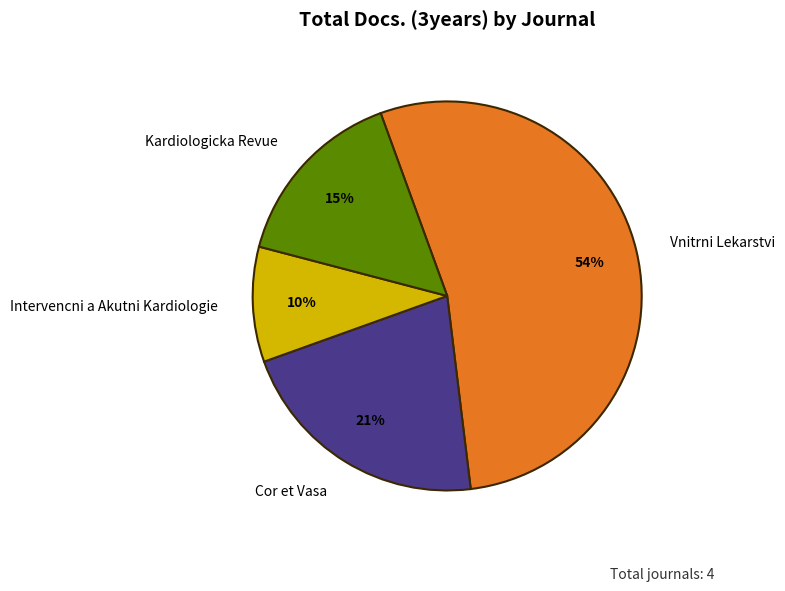

What is the largest slice in the pie chart?

Vnitrni Lekarstvi